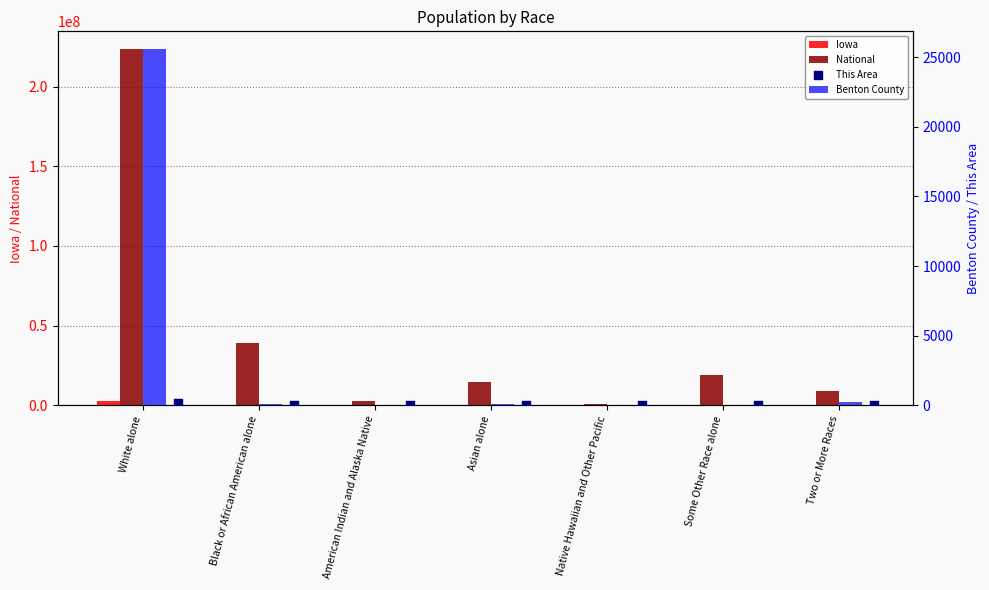

At which category is the sum across all series the highest?

White alone